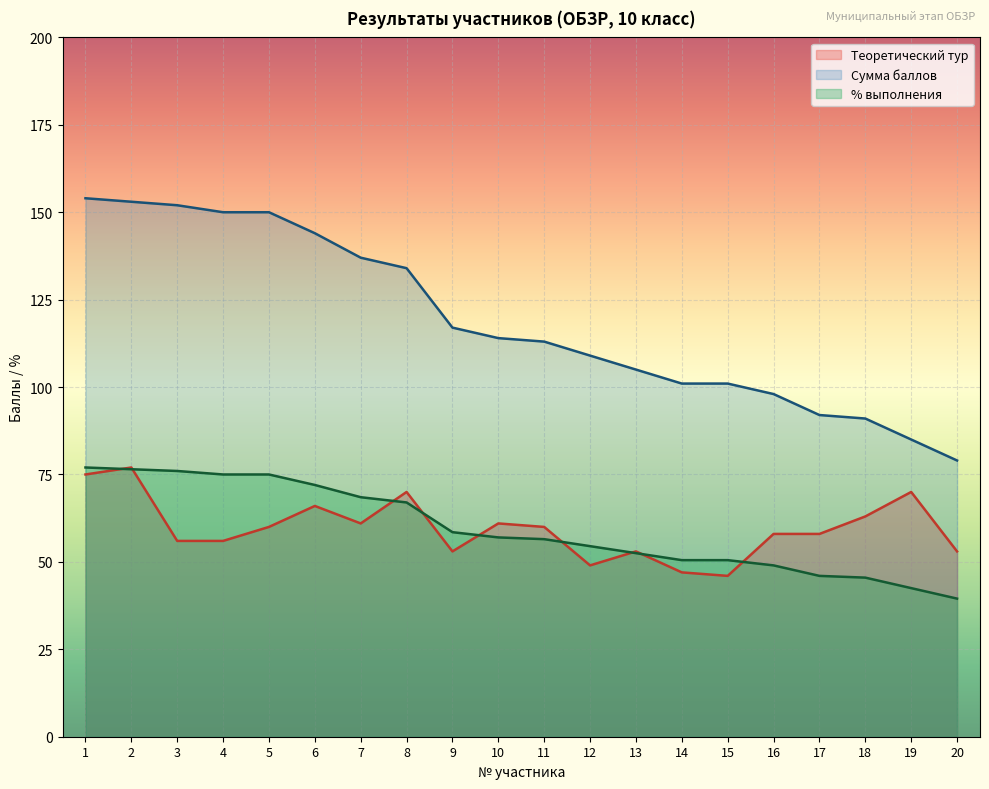

List the series in order of their peak value, highest first.

Сумма баллов, Теоретический тур, % выполнения